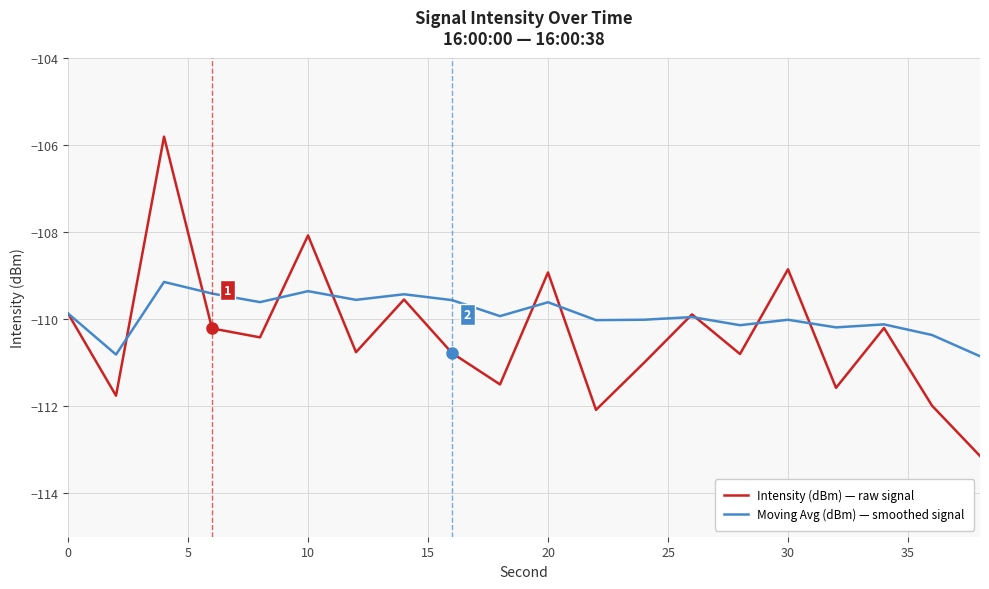

What are all the series names shown in the legend?

Intensity (dBm) — raw signal, Moving Avg (dBm) — smoothed signal